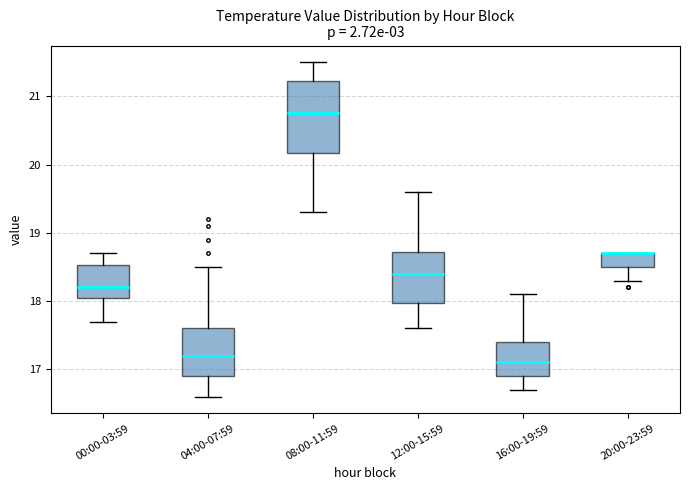

Which box is the tallest, from its lower edge to its upper edge?

08:00-11:59